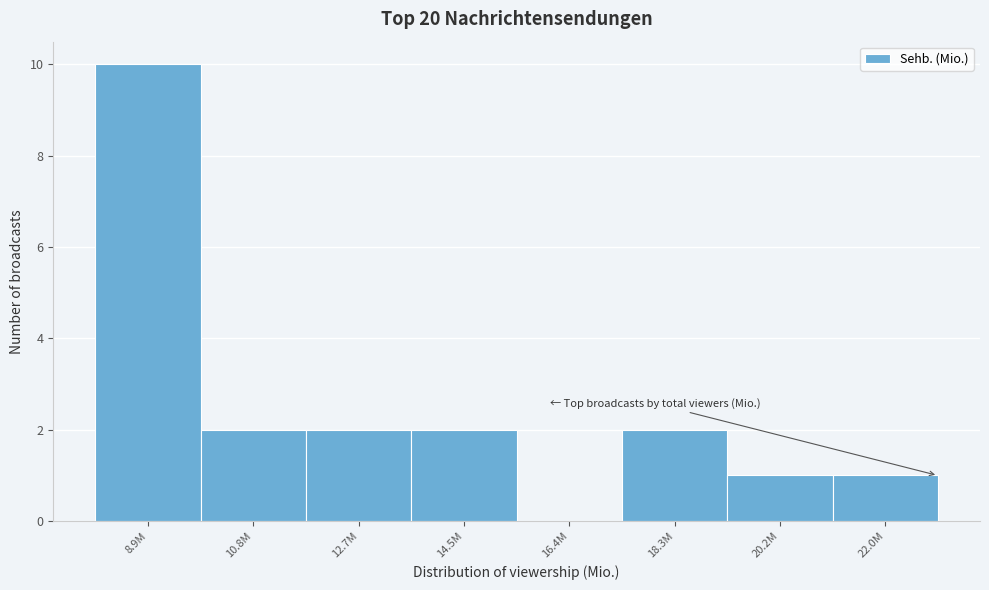

Reading left to right, what are all the values shown in this chart?

8.9M=10	10.8M=2	12.7M=2	14.5M=2	16.4M=0	18.3M=2	20.2M=1	22.0M=1